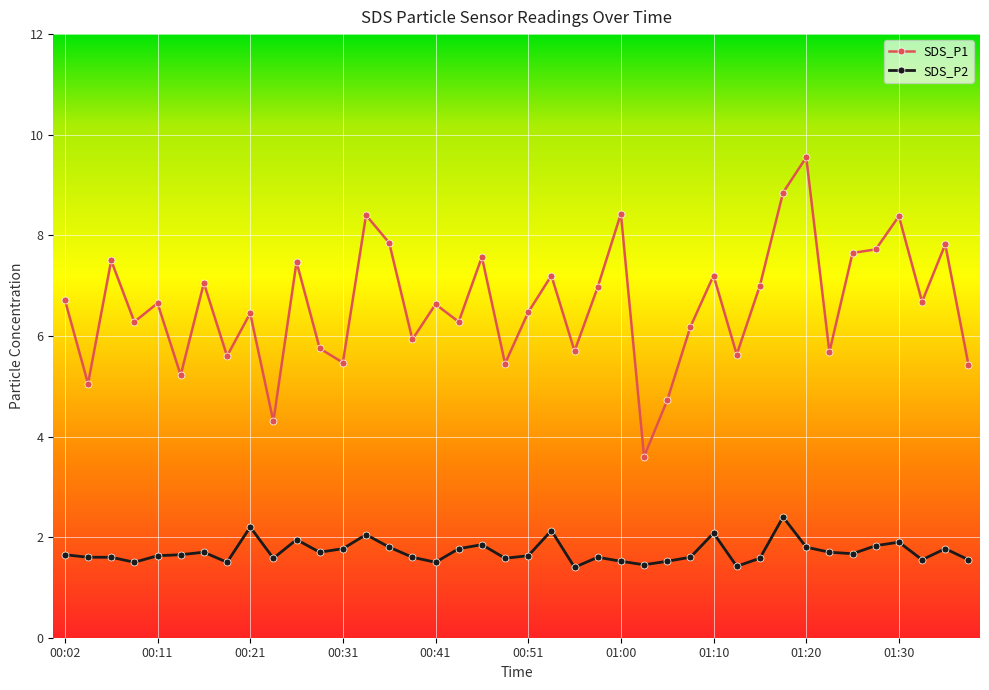

Which series has the largest total across all categories?

SDS_P1